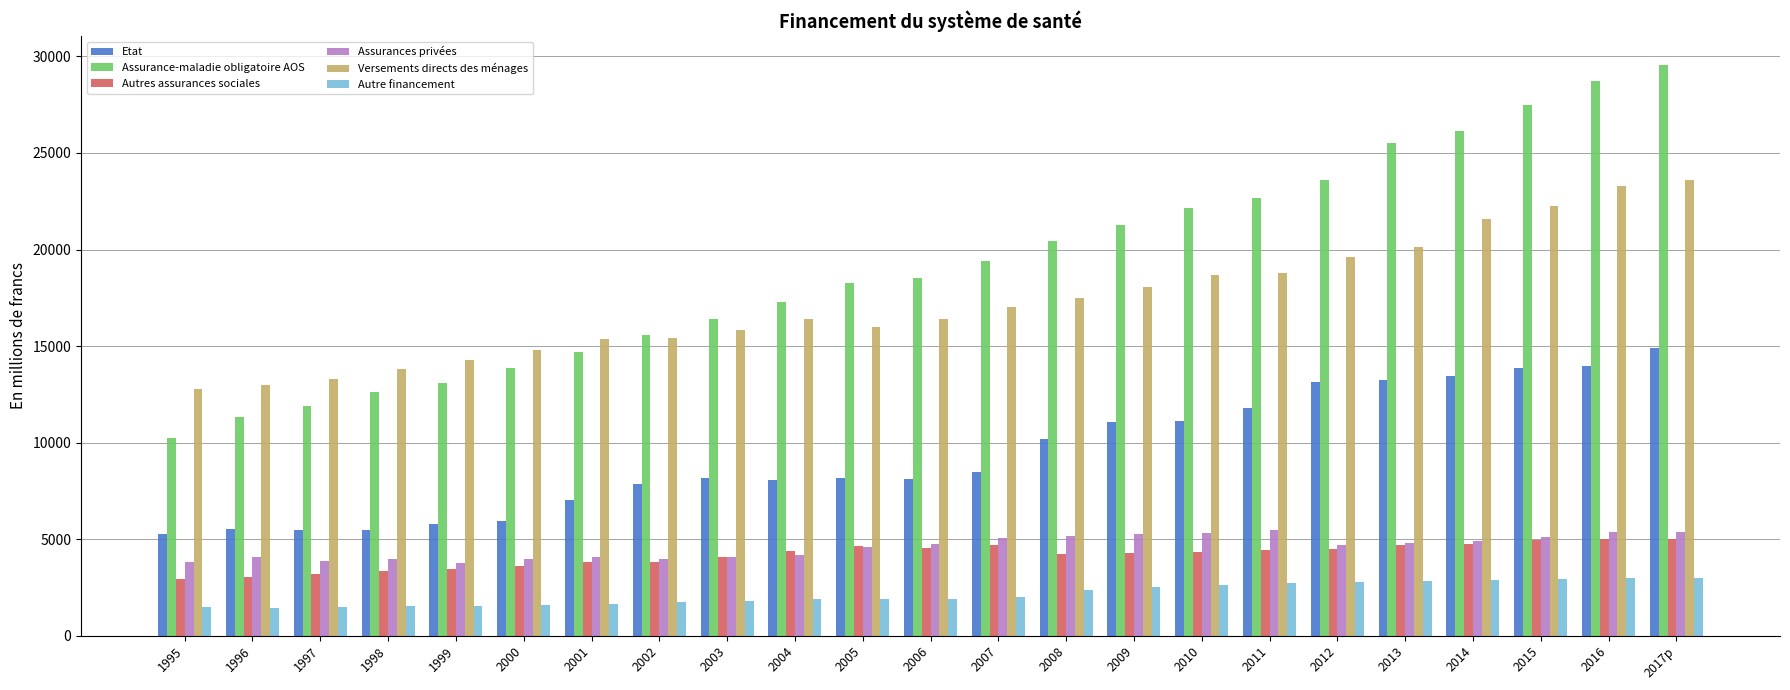

True or false: Autres assurances sociales has a value of 4733.6 at 2014.

True